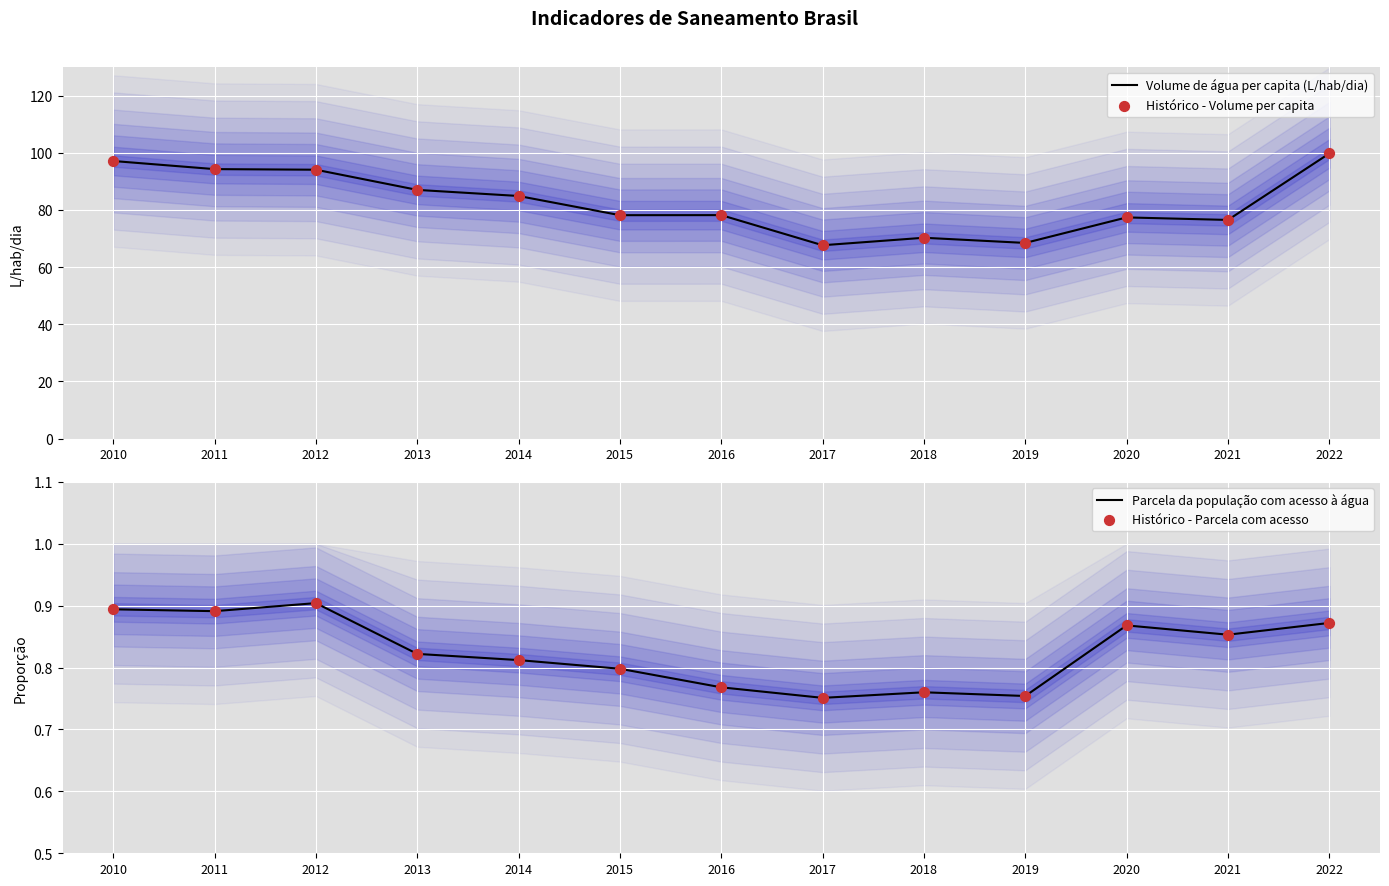

Which series has the largest total across all categories?

Volume de água per capita (L/hab/dia)